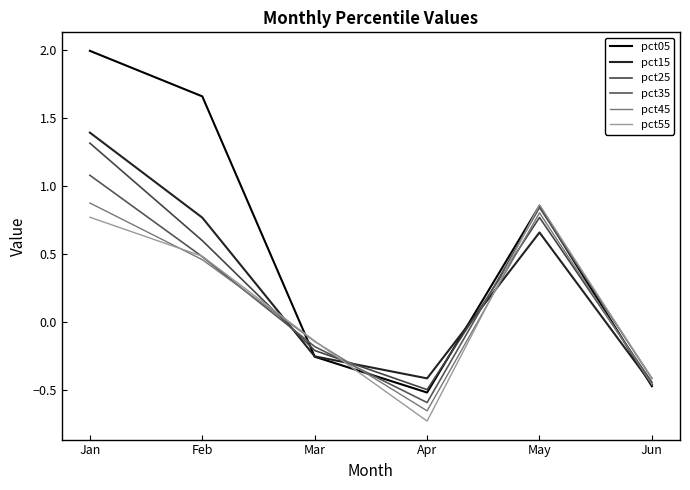

Read the pct15 value at Jun.

-0.5